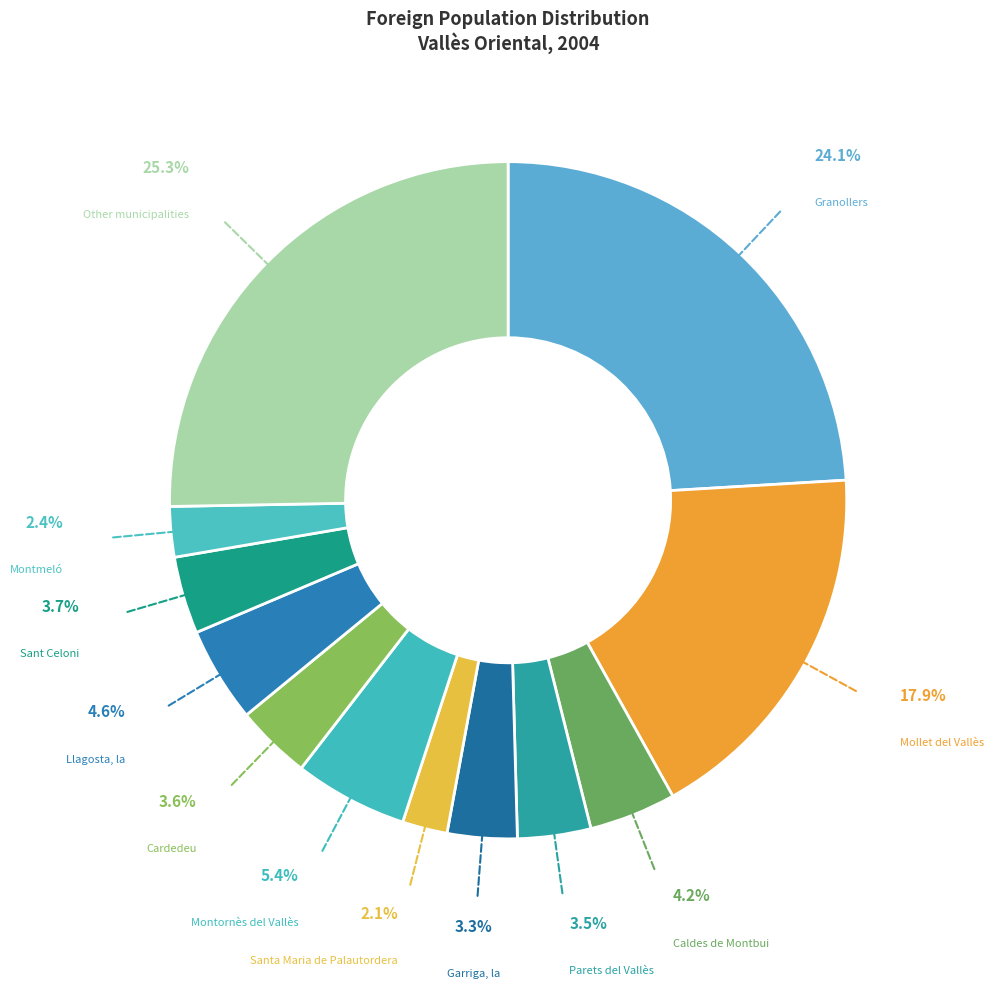

Is the sum of Granollers and Garriga, la greater than half?

No